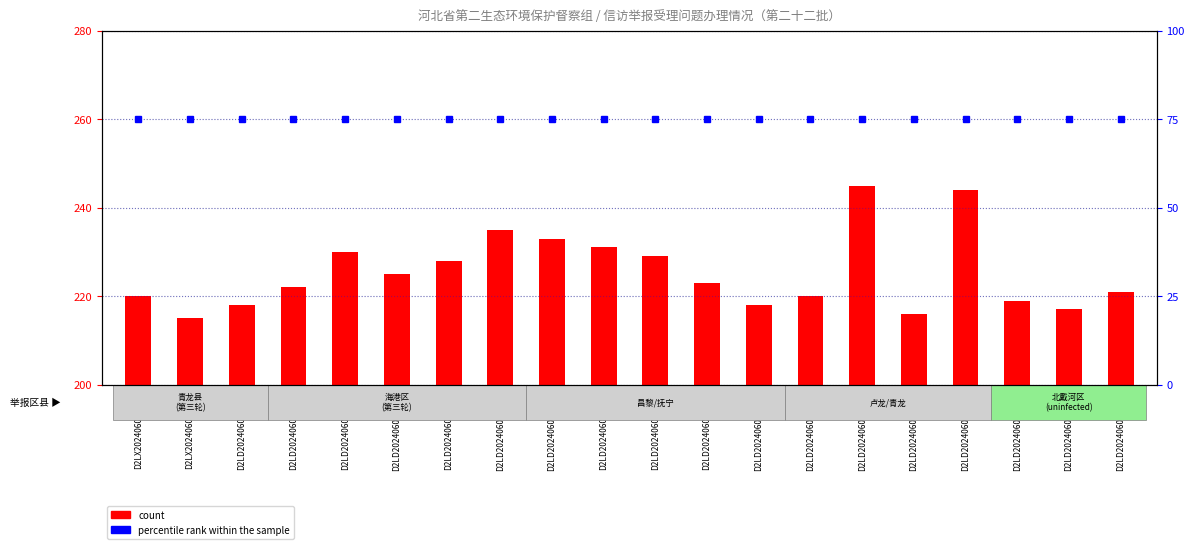

Is the value of percentile rank within the sample at D2LD202406010012 greater than the value of count at D2LD202406010016?

No